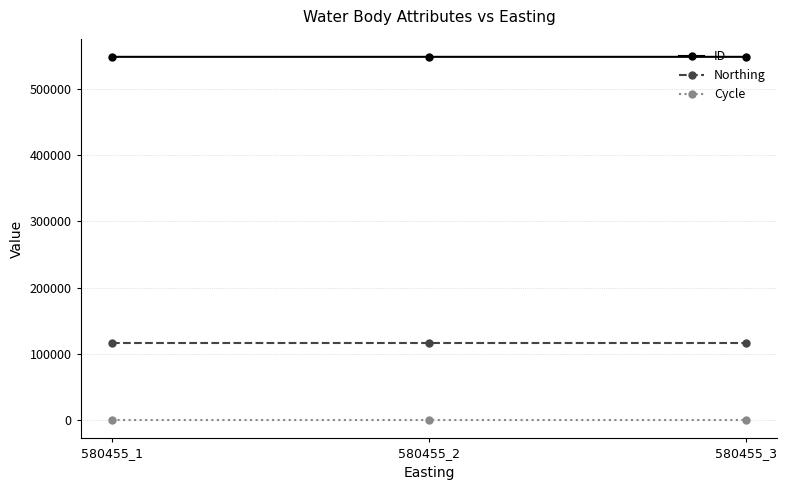

What is the lowest value of the ID series?

548297